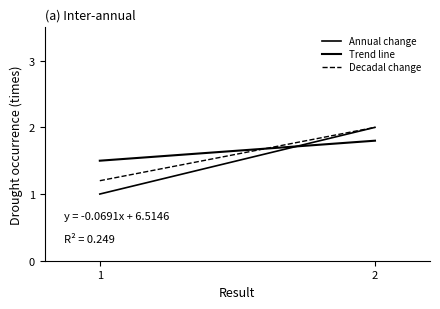

What is the sum of the Trend line values at 1 and 2?

3.3